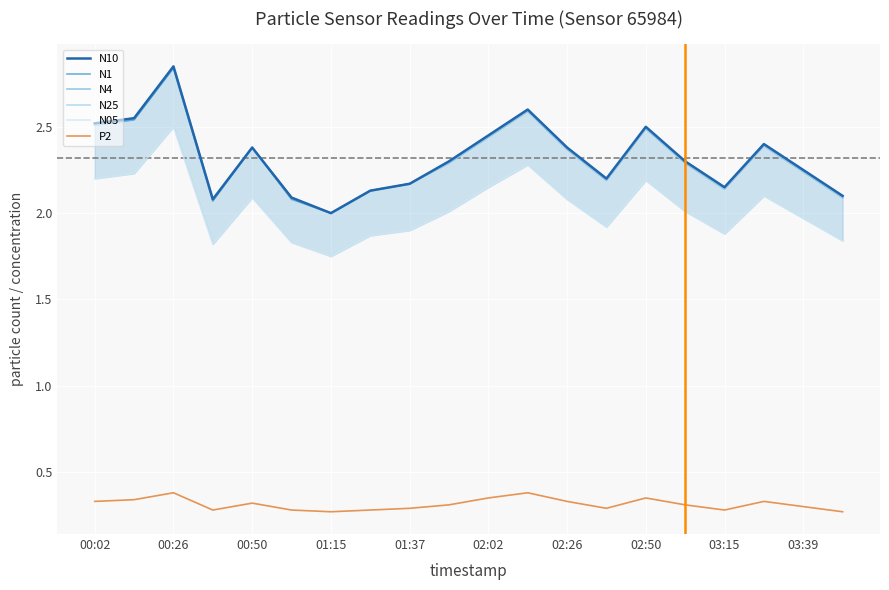

True or false: N05 and P2 intersect in this chart.

False